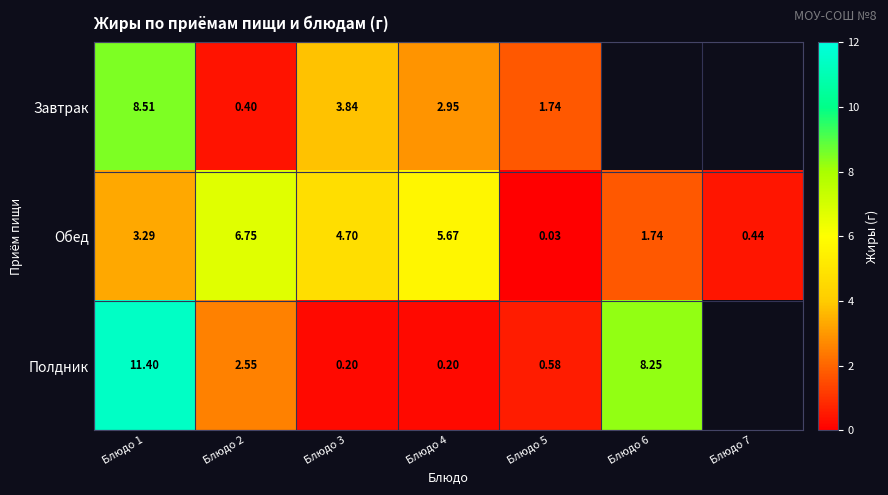

Is the value of Обед at Блюдо 6 greater than the value of Полдник at Блюдо 5?

Yes